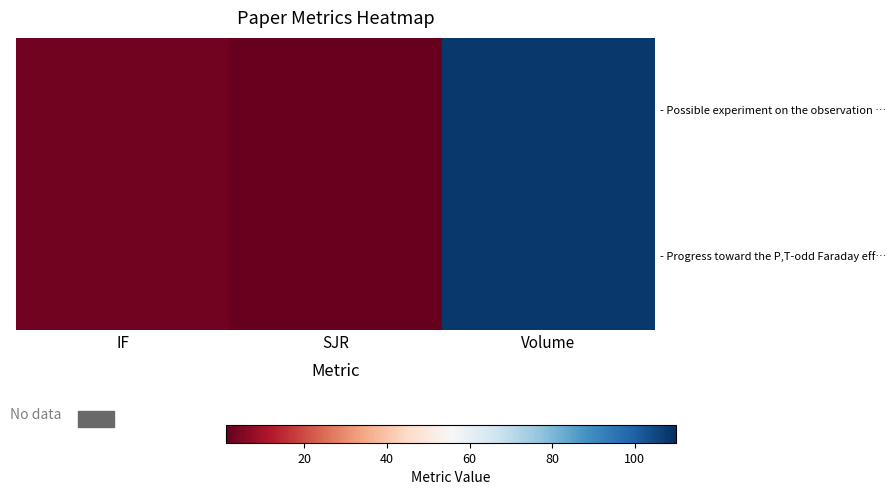

At which category does the chart reach its peak across all series?

Volume